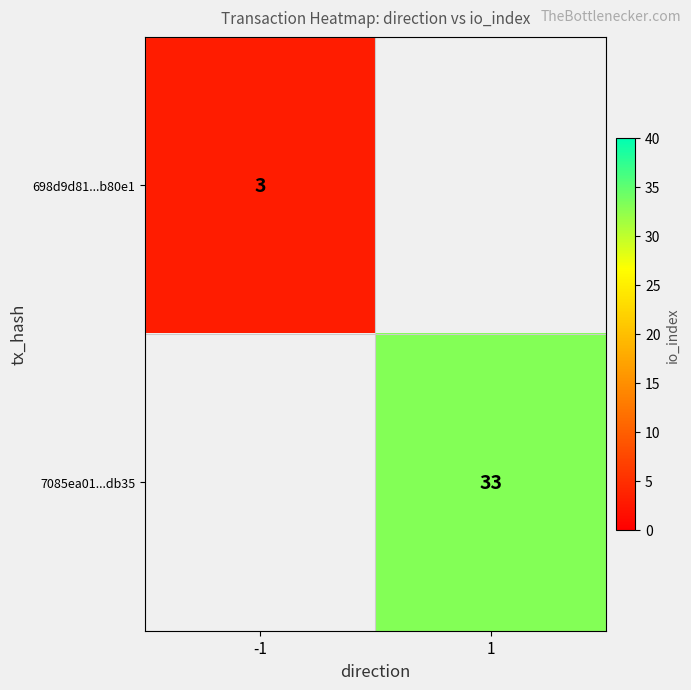

Is it true that 698d9d81...b80e1 equals 3 at -1?

True